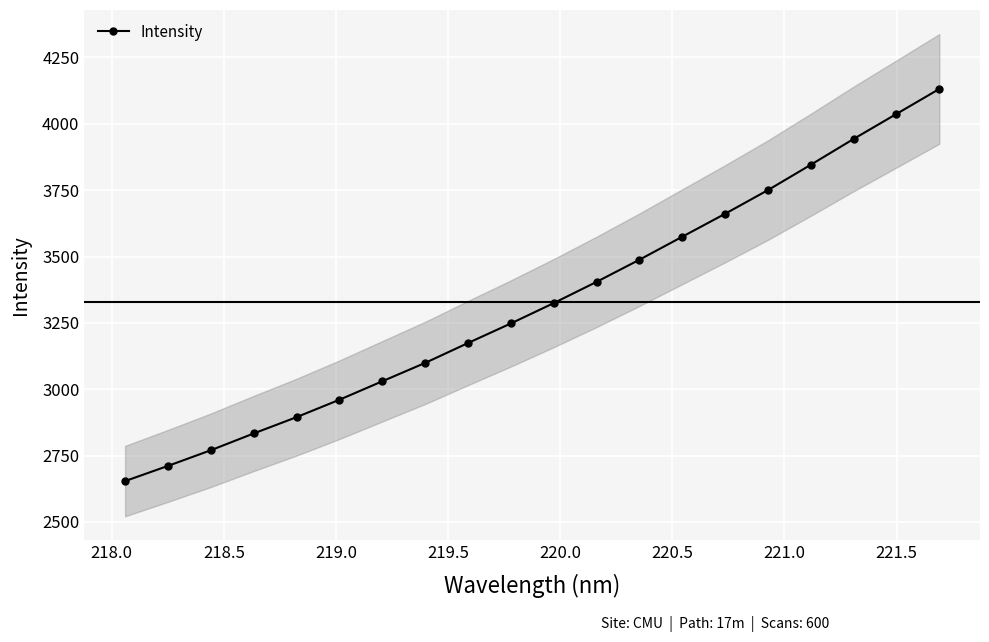

How many data points does each series have?

20